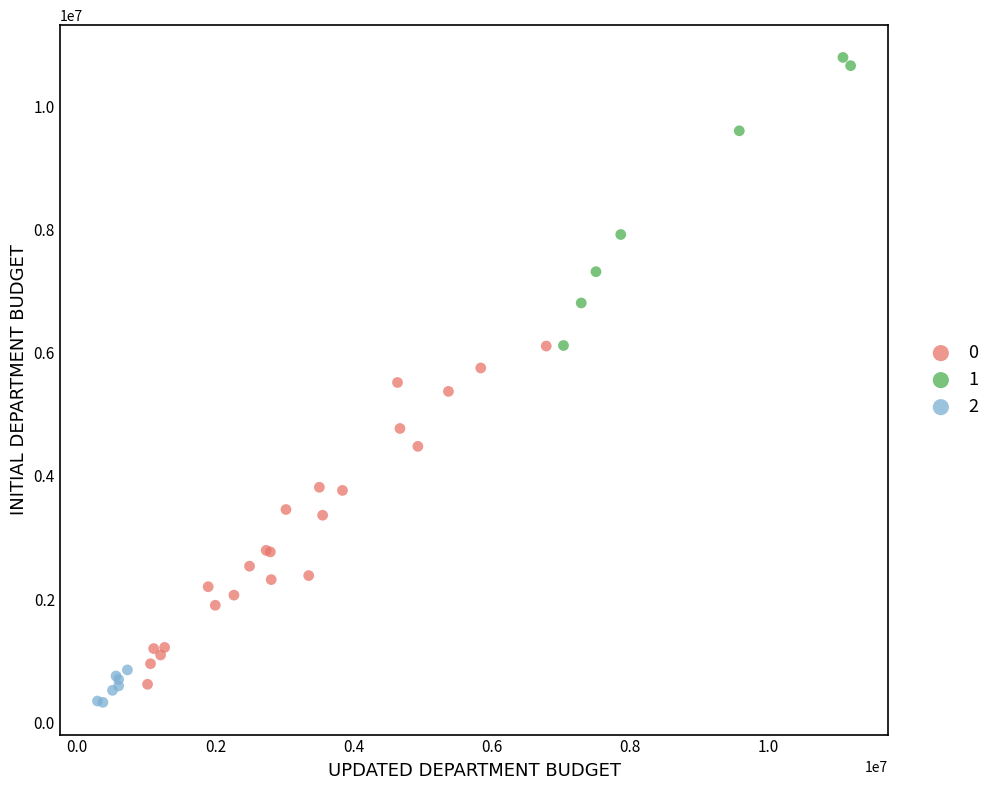

What are all the series names shown in the legend?

0, 1, 2